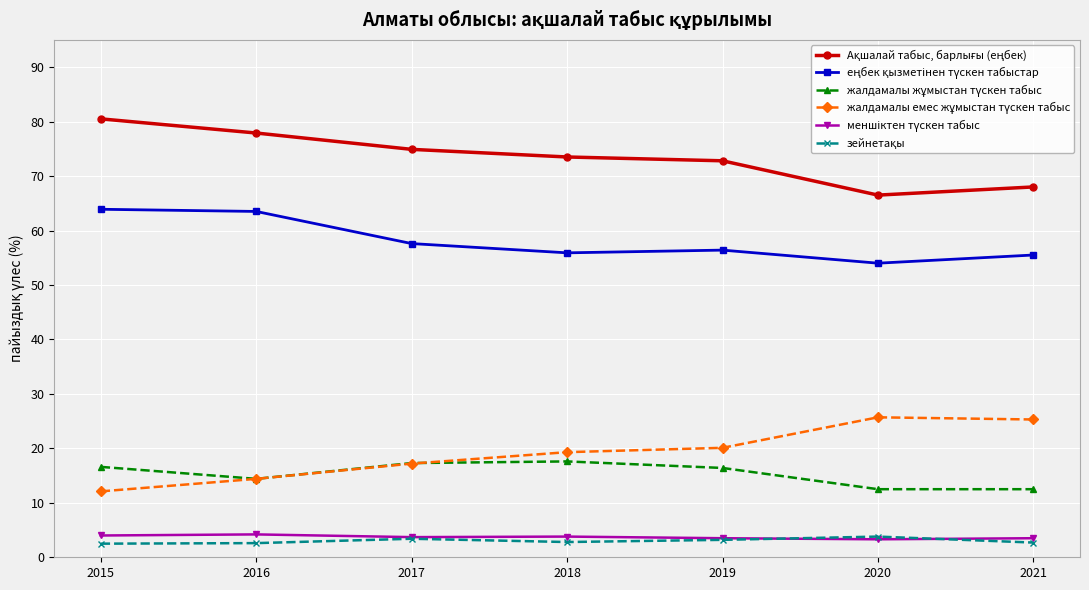

What is the smallest value displayed?

2.5